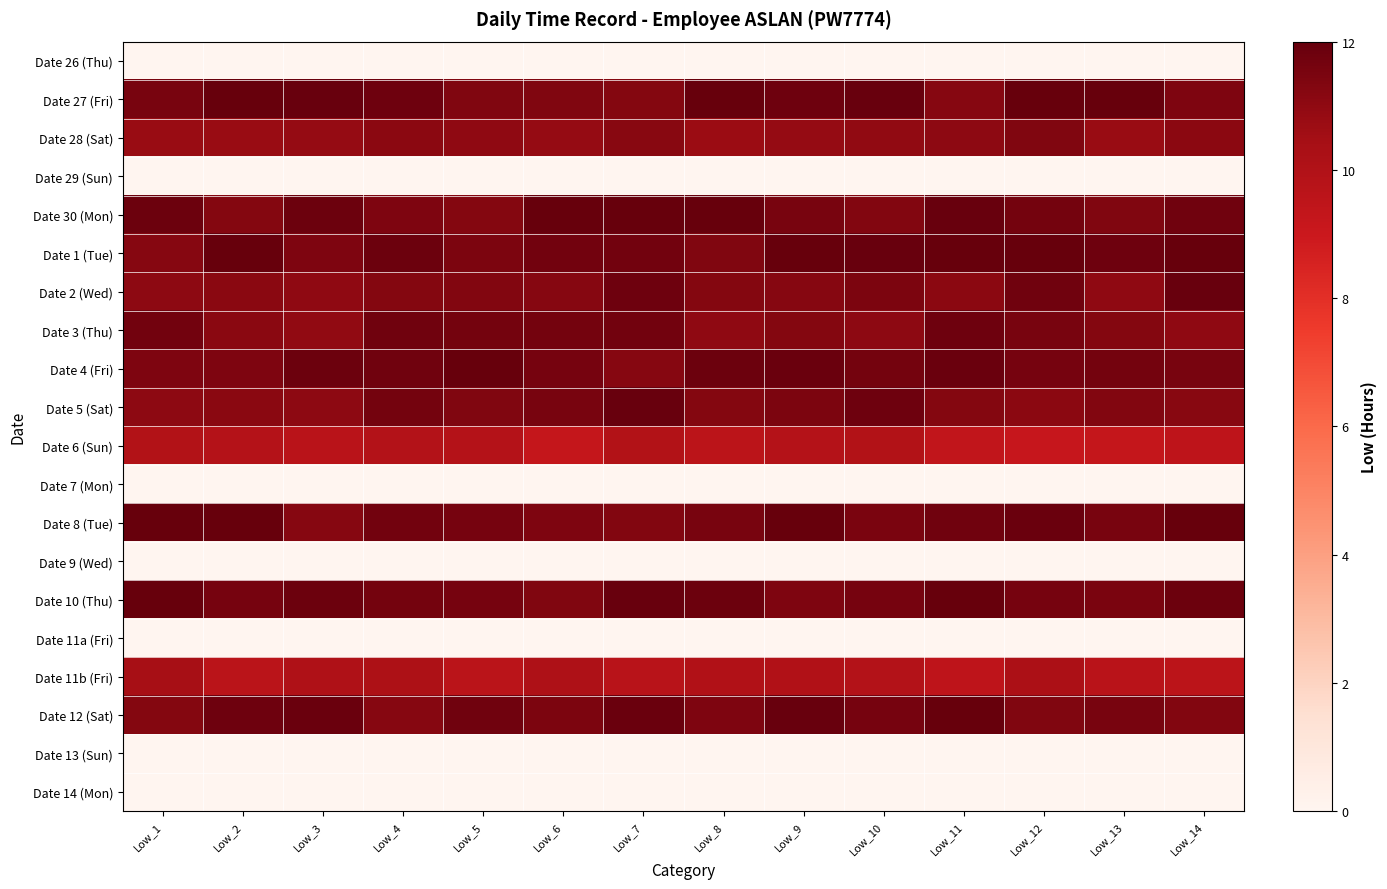

Between Low_5 and Low_3, which is larger?

Low_5